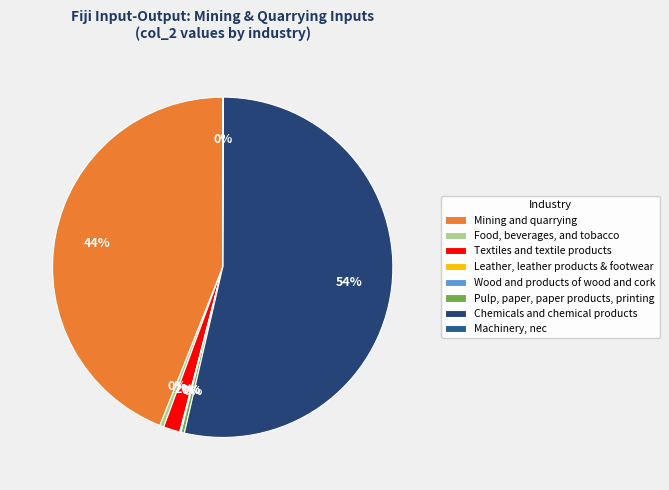

Is it true that Chemicals and chemical products is 67% of the pie?

False